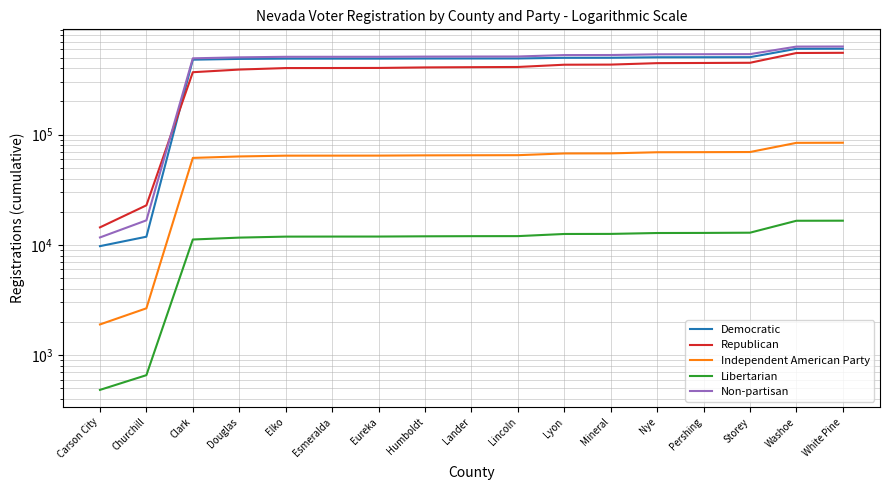

The value of Republican at Elko is 264438. True or false?

False